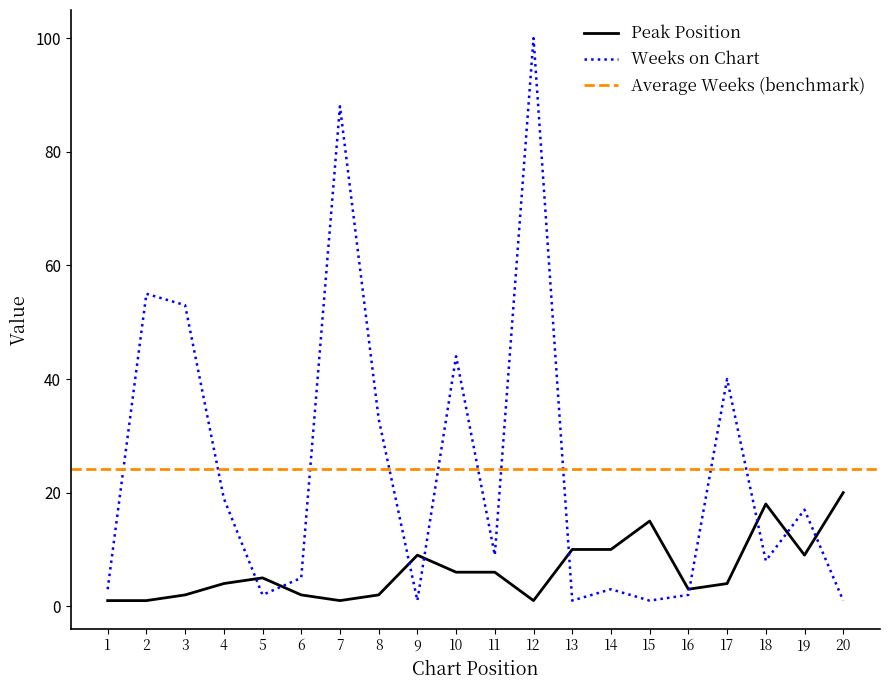

Which category has the highest value in the Weeks on Chart series?

12